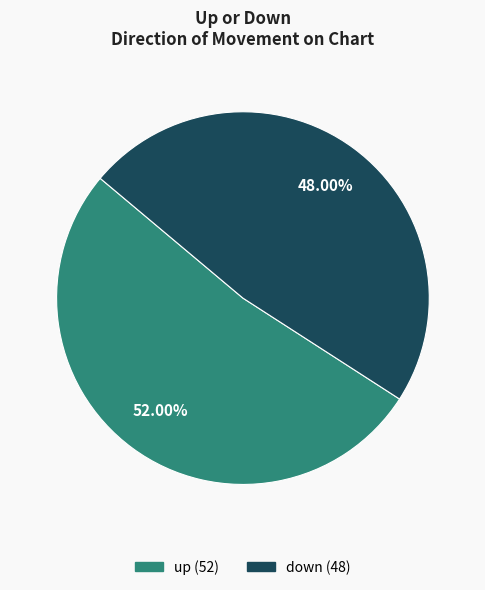

To the nearest percent, what portion does up represent?

52%